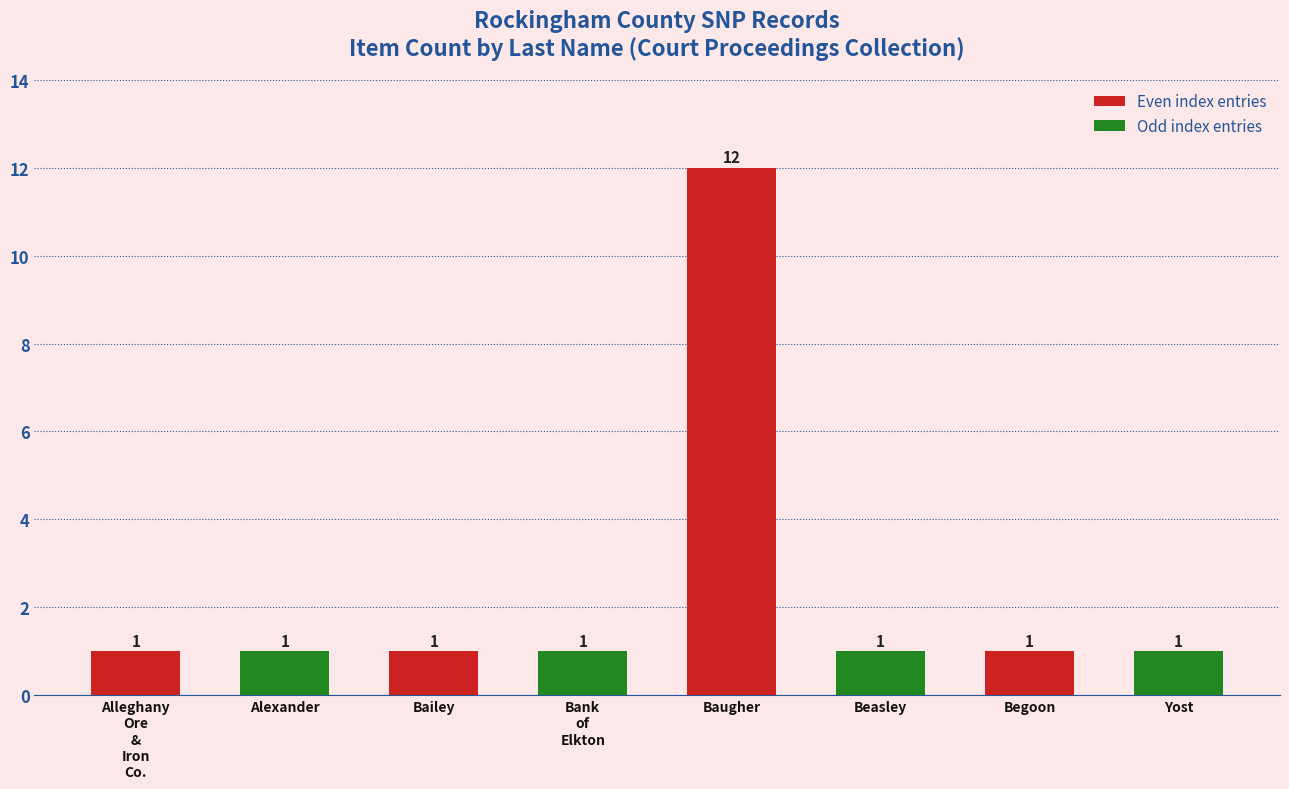

What is the value of the 6th bar from the left?

1